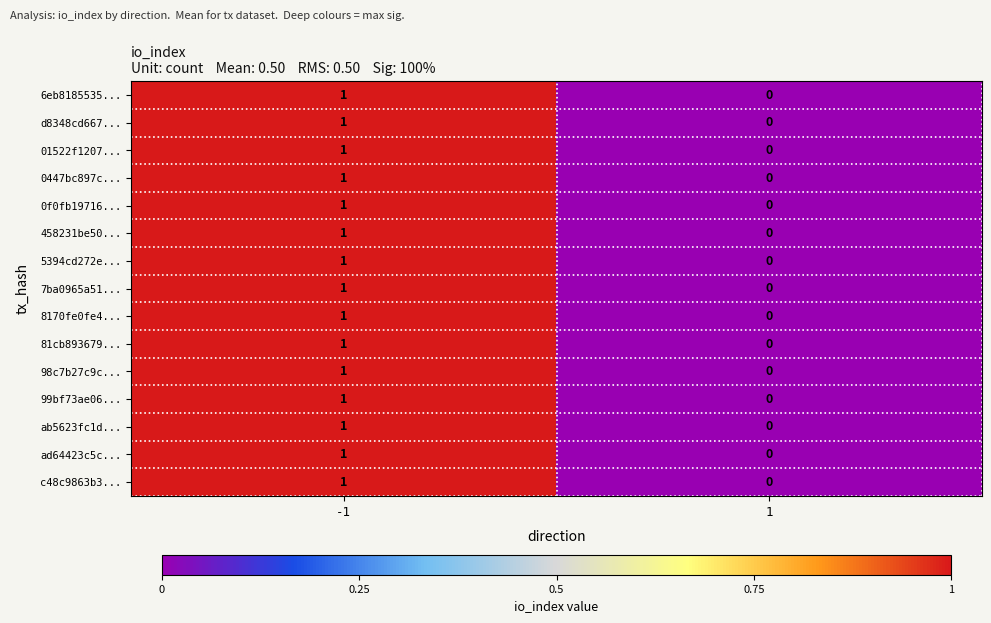

How many values in the 5394cd272e... series are below 1?

1